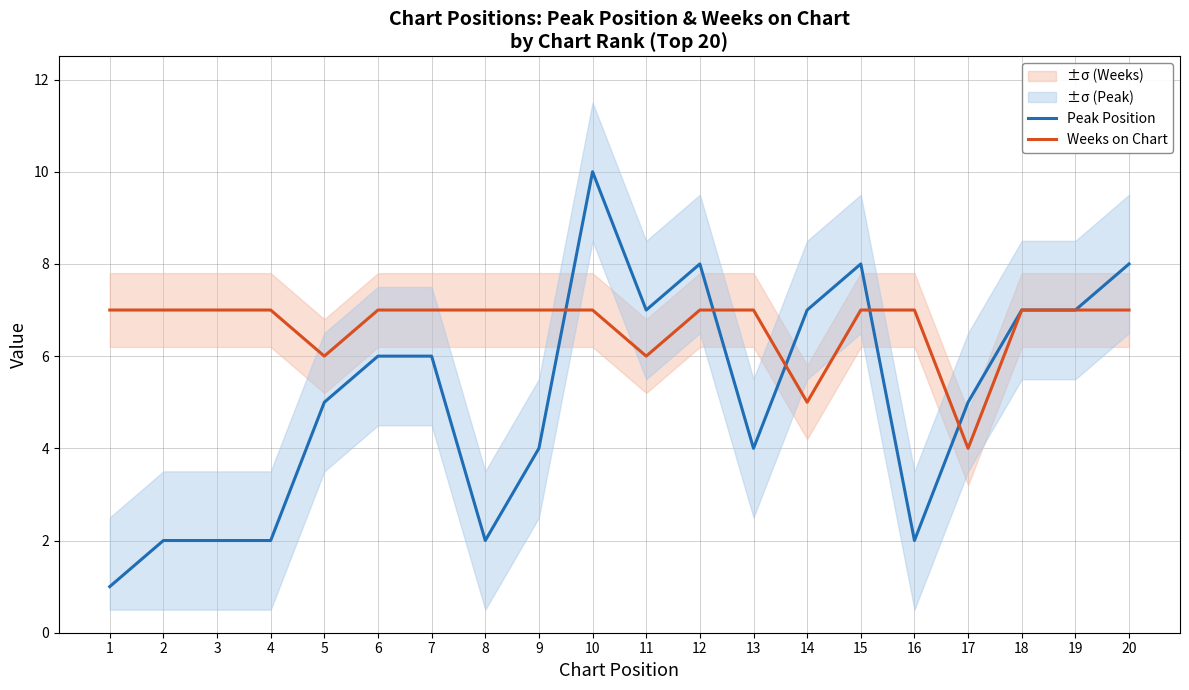

At which category does Weeks on Chart reach its first local valley?

5